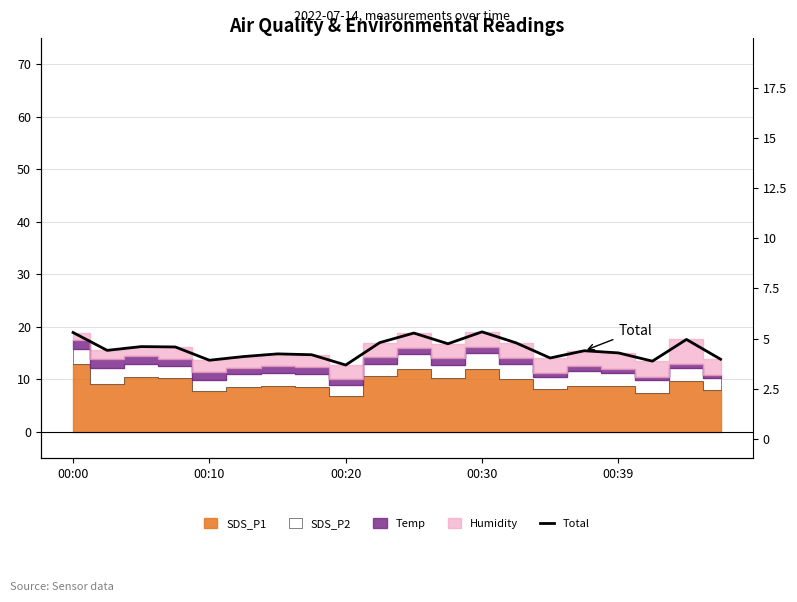

What position from the left is 00:00?

1